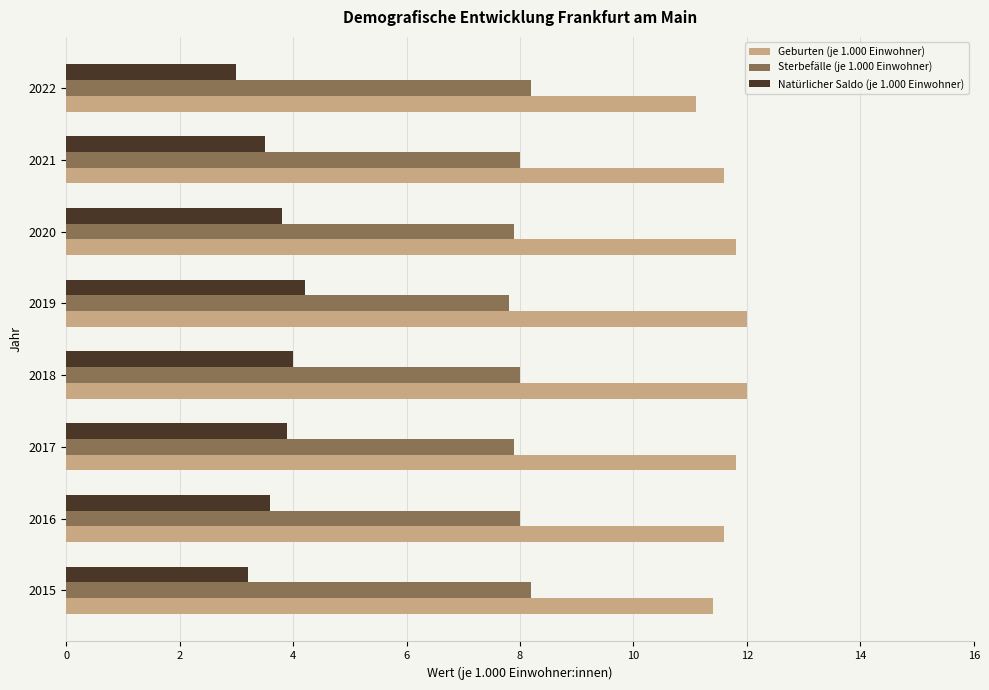

Is the value of Sterbefälle (je 1.000 Einwohner) at 2022 greater than the value of Geburten (je 1.000 Einwohner) at 2019?

No